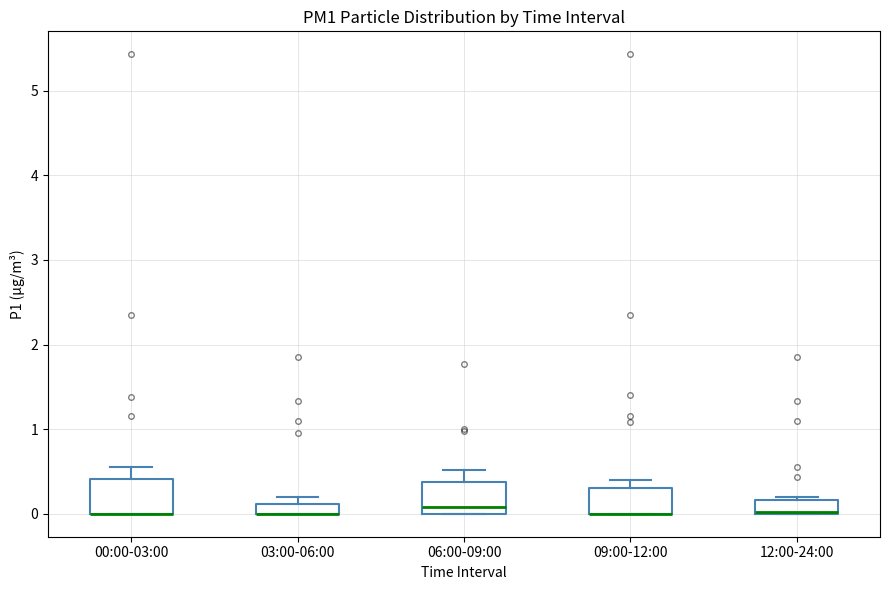

Where is the upper edge of the box for 09:00-12:00 on the y-axis? The values are not printed on the chart, so give them approximately, as read against the axis.

0.3